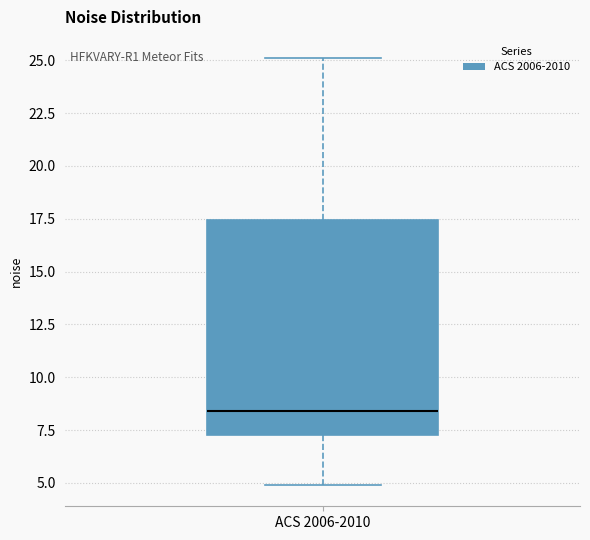

Transcribe this box plot: give where the median line is, the range the box spans, and where the two whiskers end, as read against the y-axis. The values are not printed on the chart, so give them approximately, as read against the axis.

median 8.5, box 7.0 to 17.5, whiskers 5.0 to 25.0